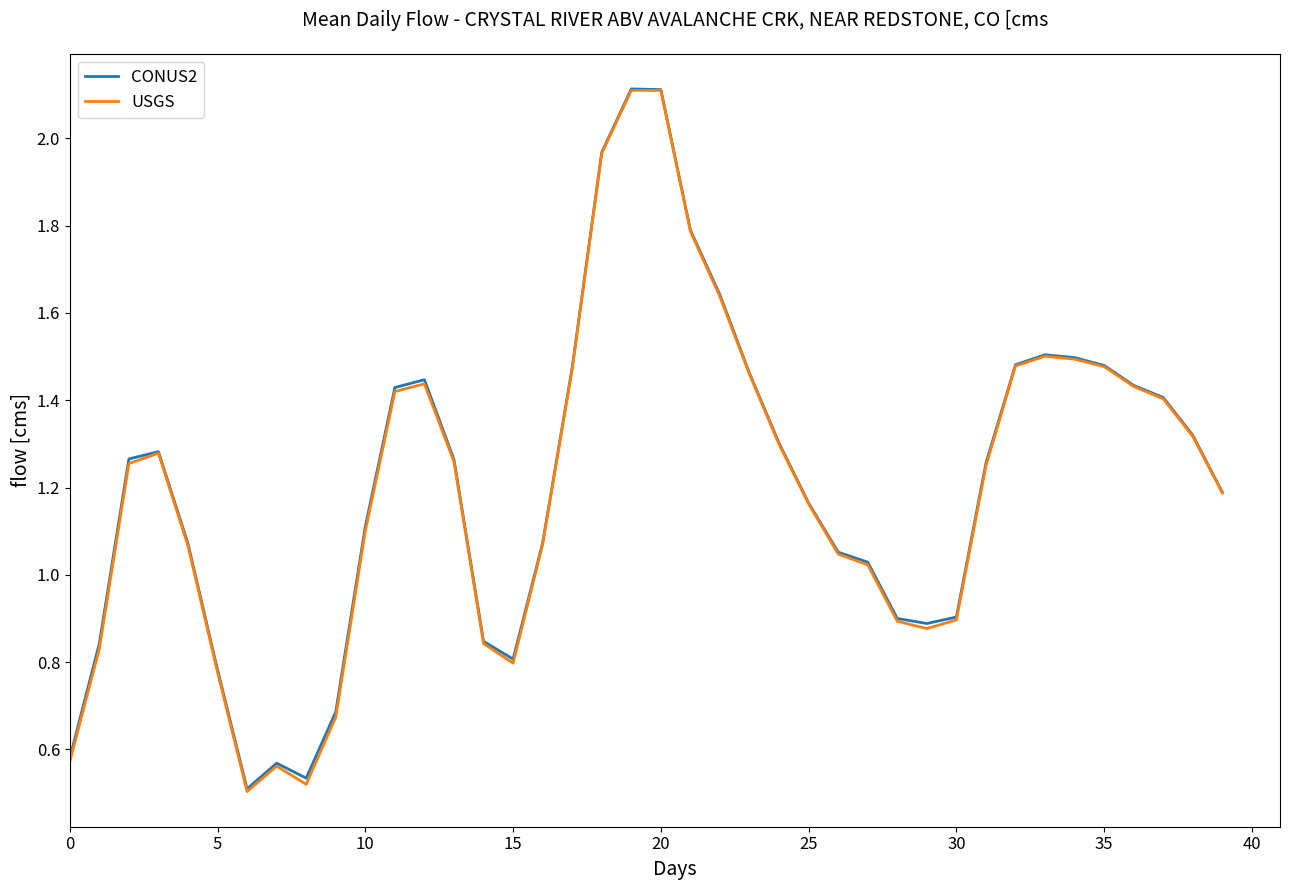

Which series has the largest range (max minus min)?

USGS